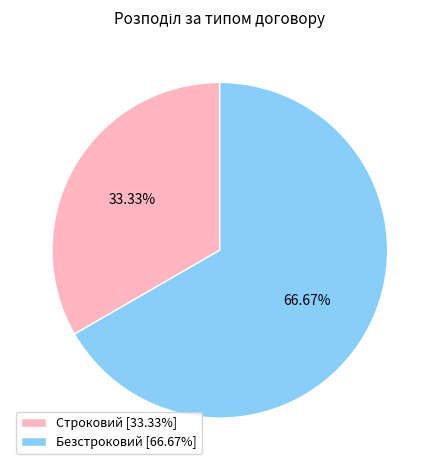

Which category has the smallest portion of the pie?

Строковий